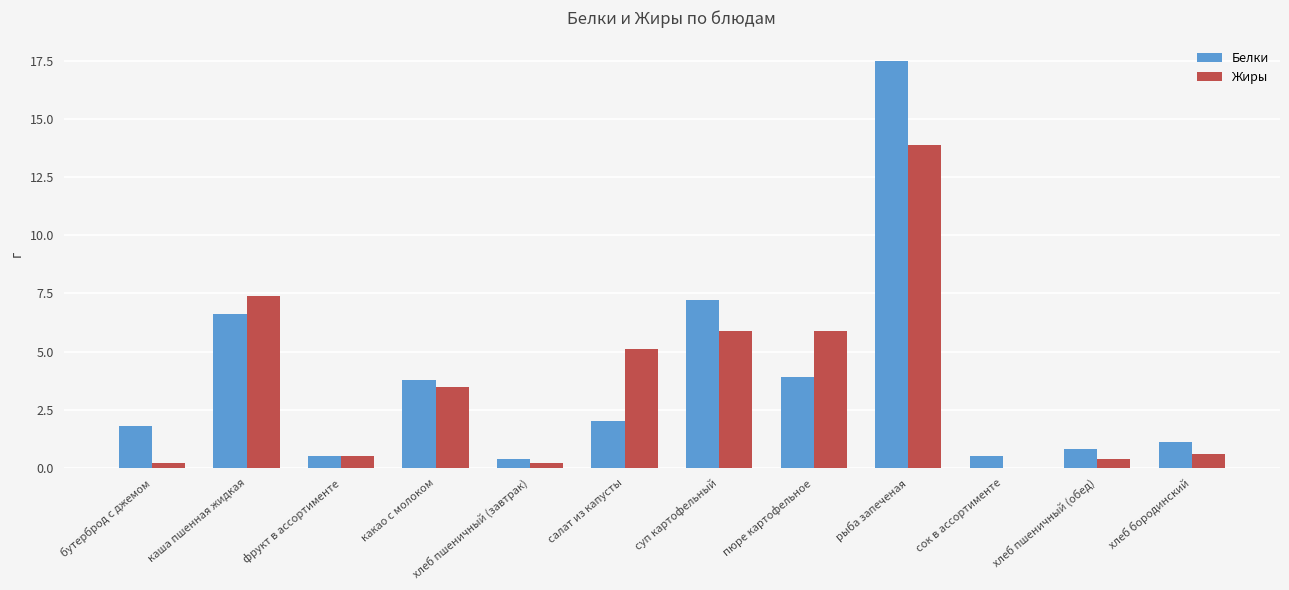

Which series has the largest range (max minus min)?

Белки